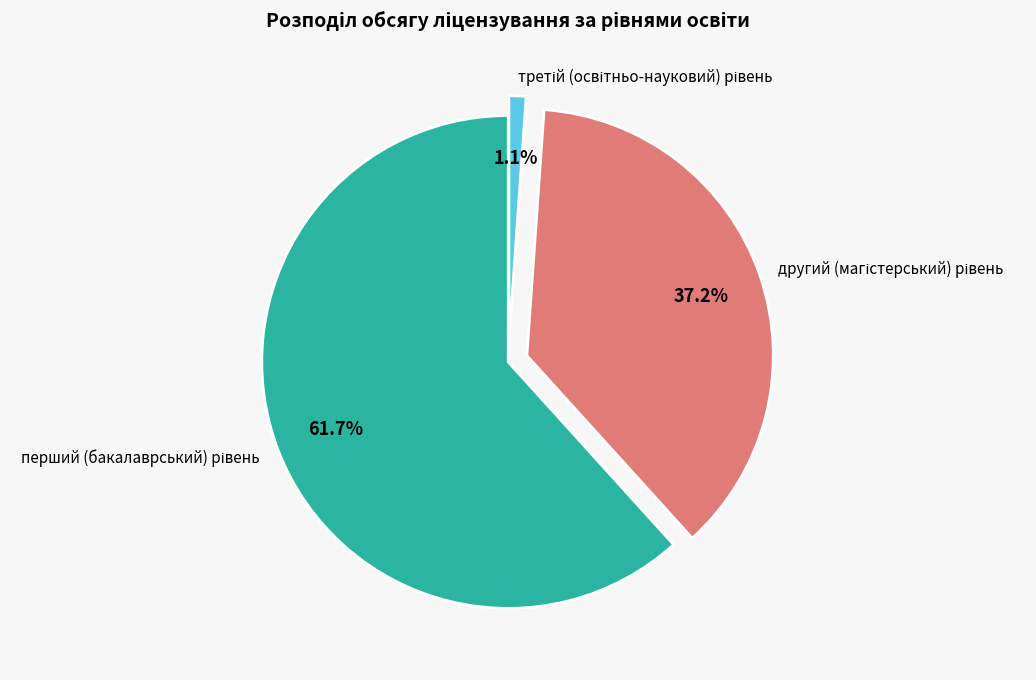

Does any single category account for the majority?

Yes